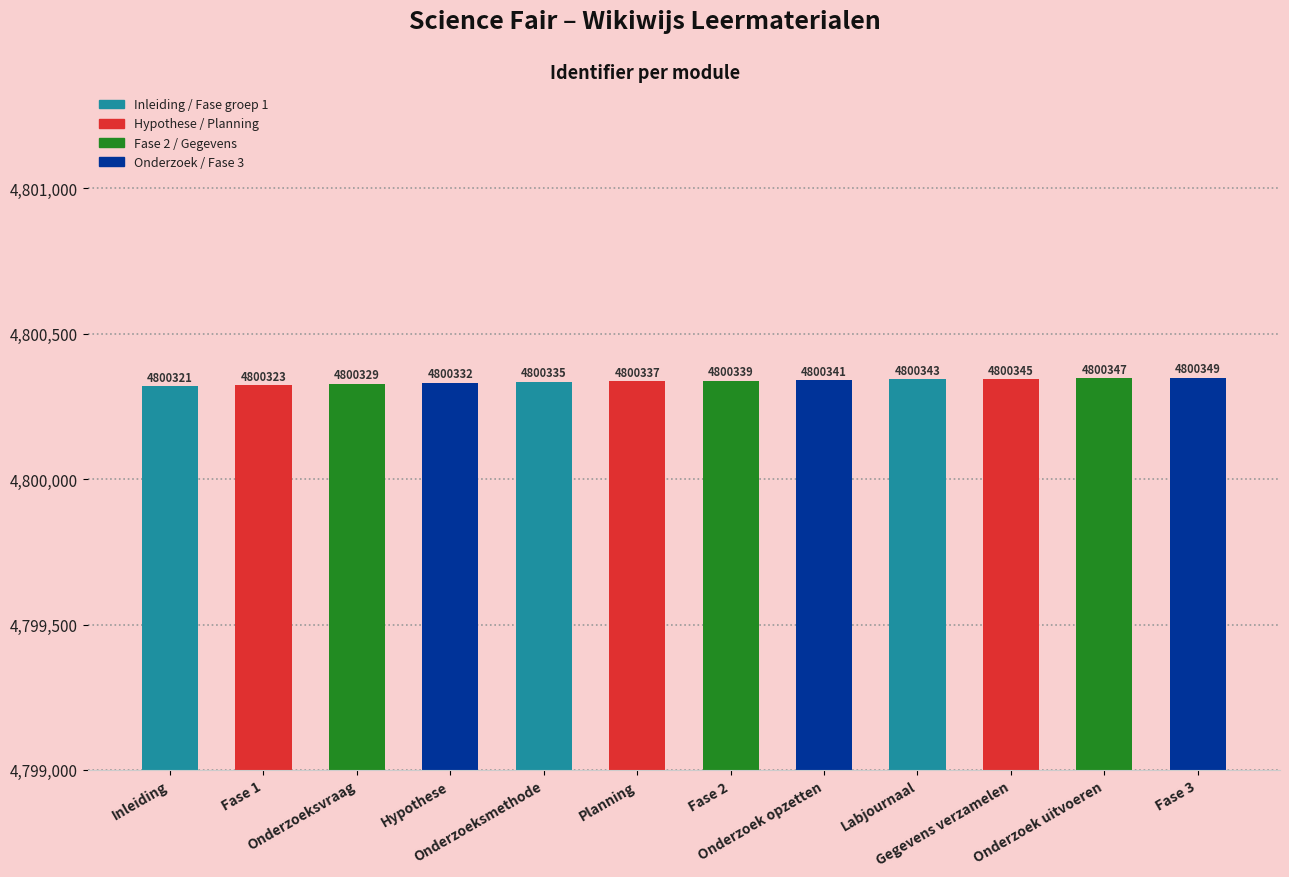

How many bars are there in total?

12